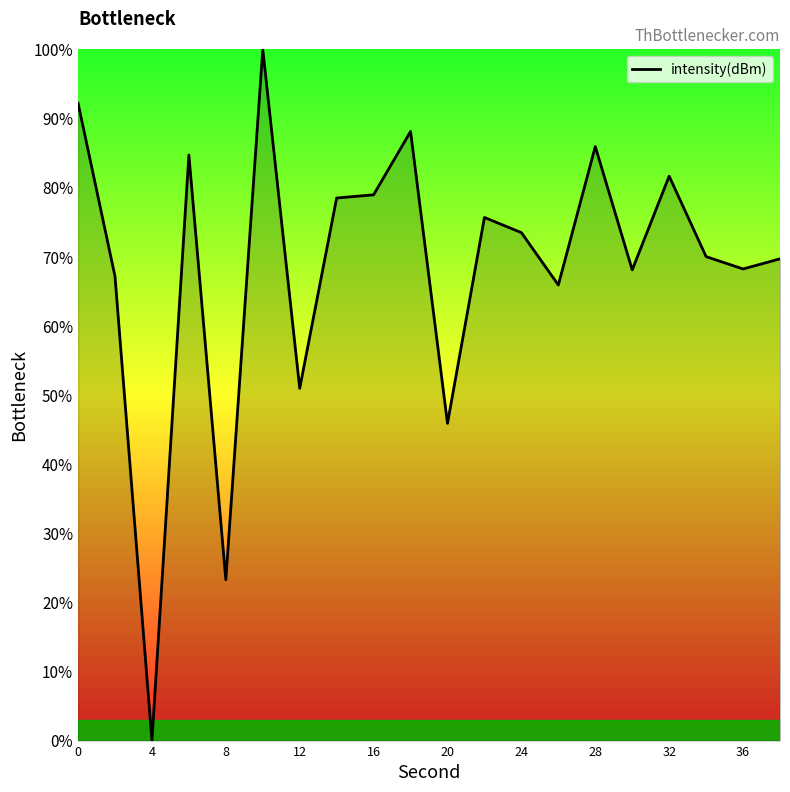

What is the difference between the maximum and minimum values?

100.0